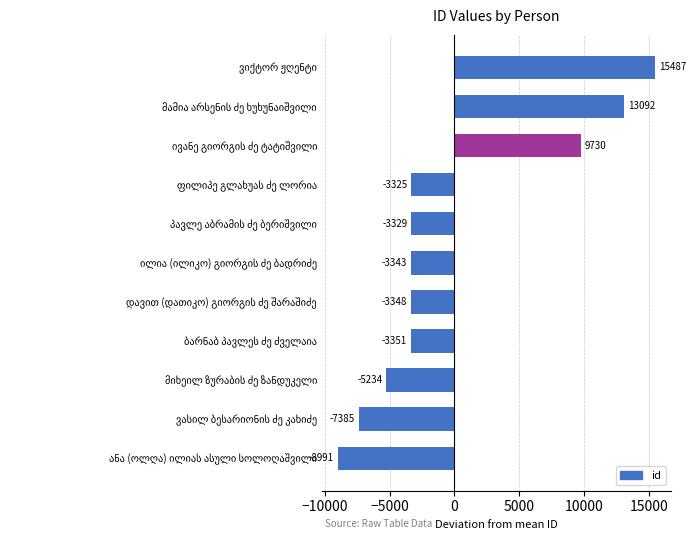

Are the bars horizontal?

Yes